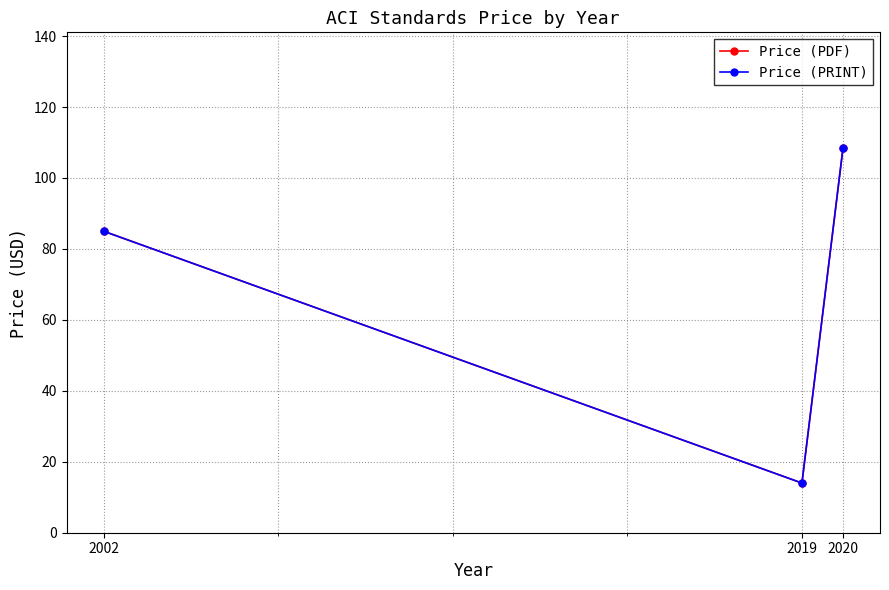

What is the total value across all series at 2019?

28.0